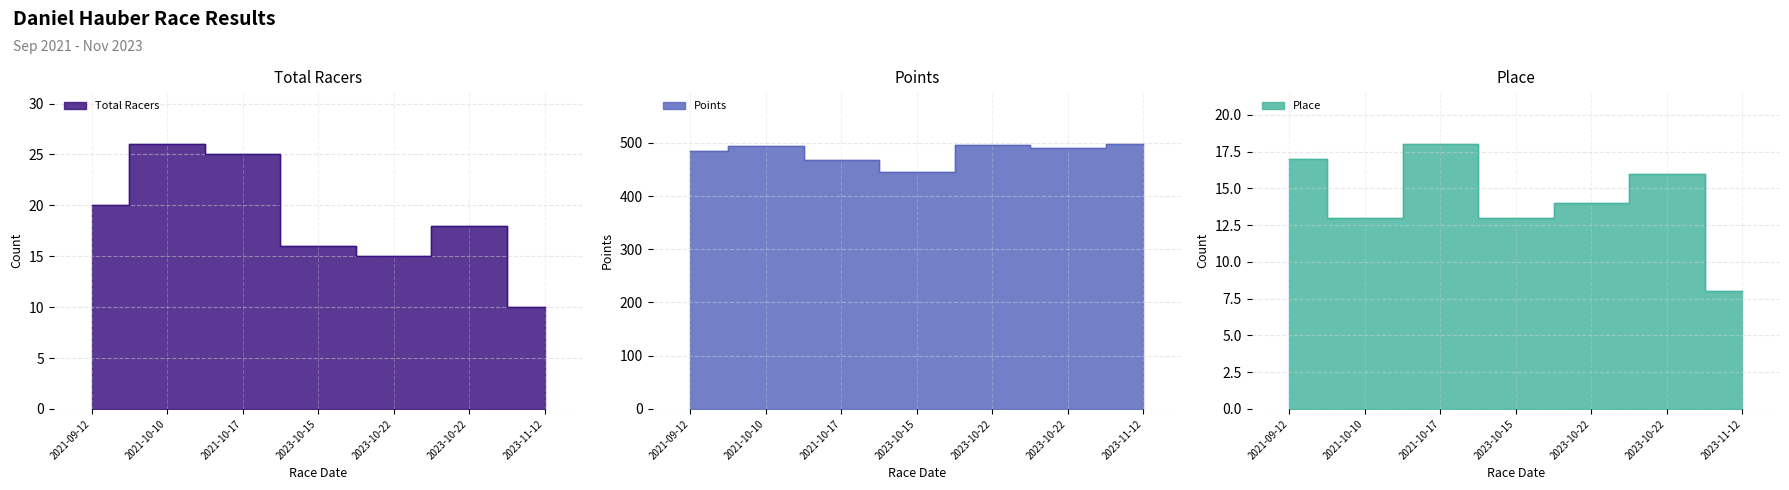

Is the value of Points at 2023-10-15 greater than the value of Total Racers at 2023-10-22?

Yes